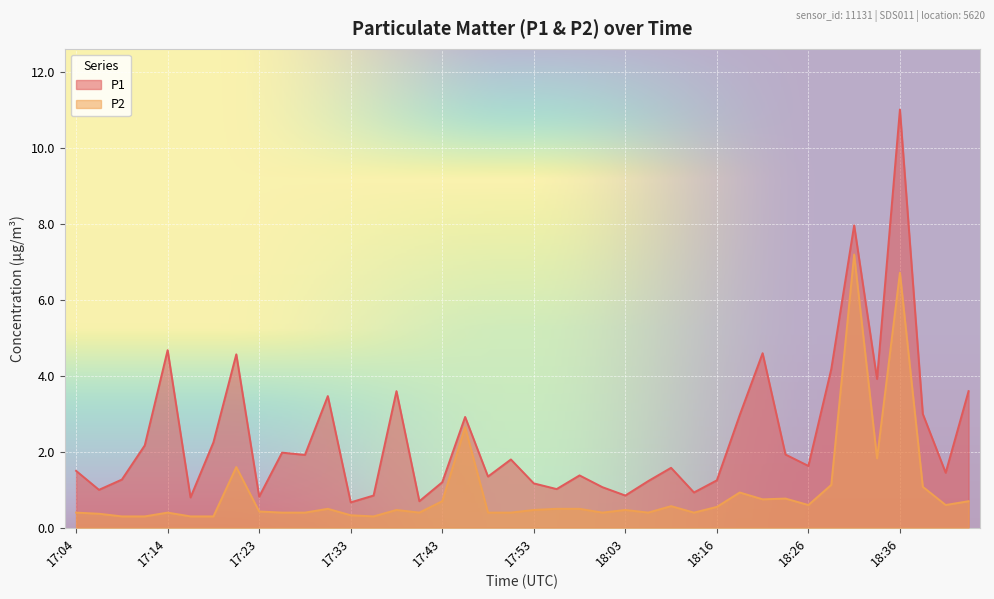

What is the total value across all series at 17:18?

2.5